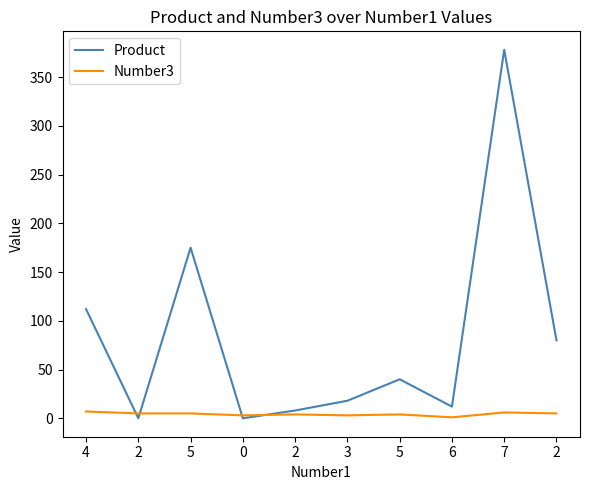

Reading left to right, extract all data points from this chart.

Product: 112	0	175	0	8	18	40	12	378	80
Number3: 7	5	5	3	4	3	4	1	6	5